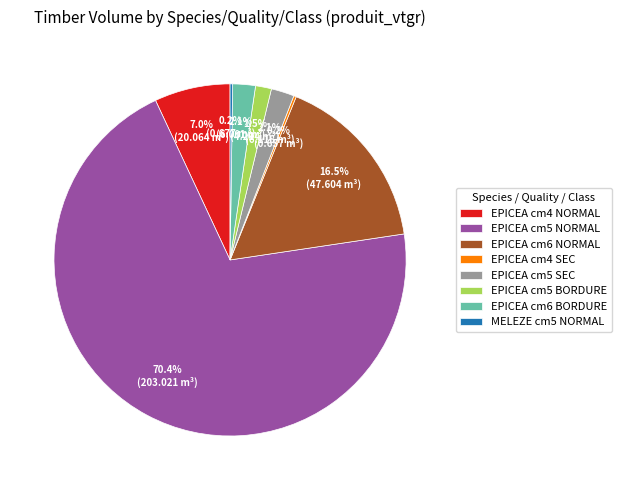

What is the majority slice?

EPICEA cm5 NORMAL